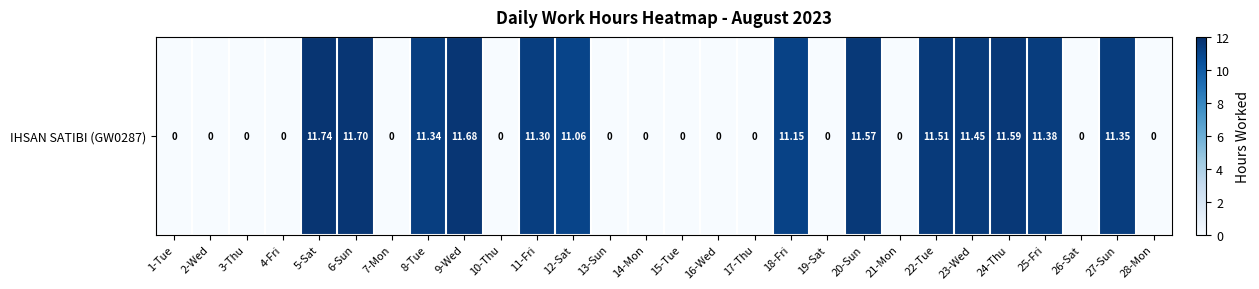

The value at 9-Wed is 11.7. True or false?

True